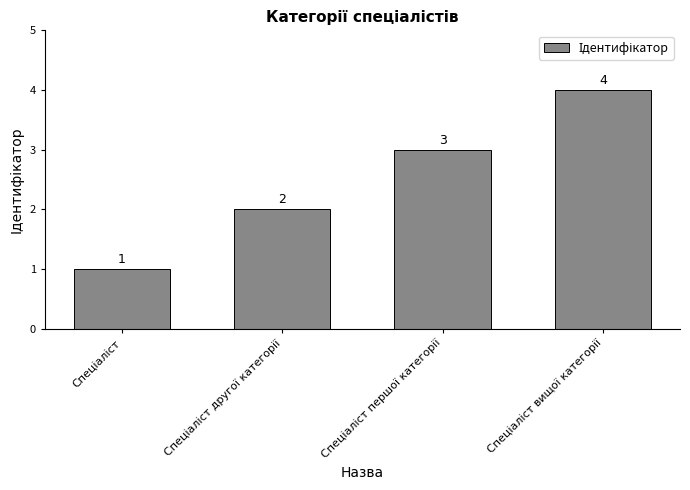

How many values are between 2 and 4?

3